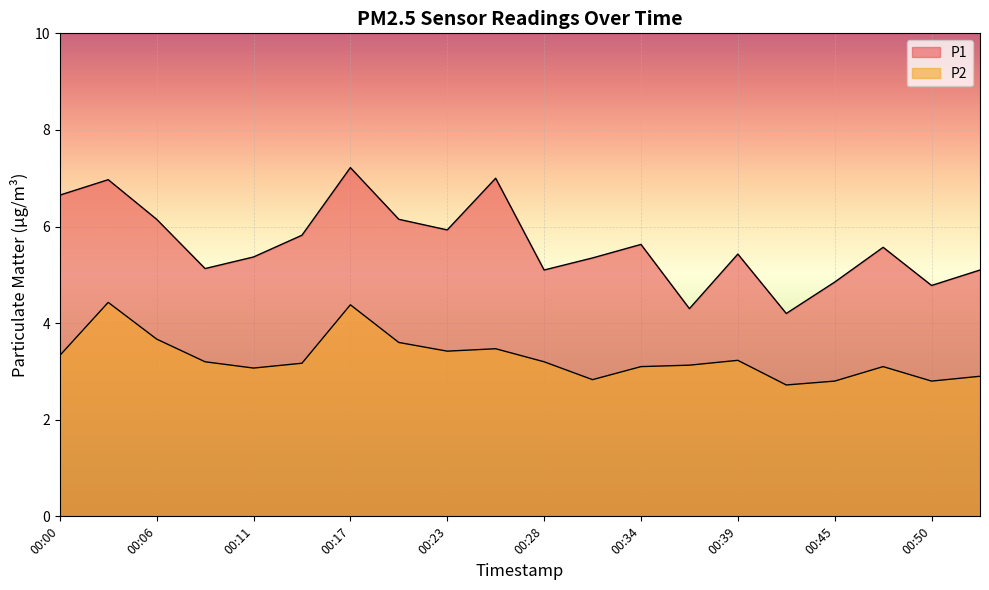

At how many categories does at least one series exceed 6?

6